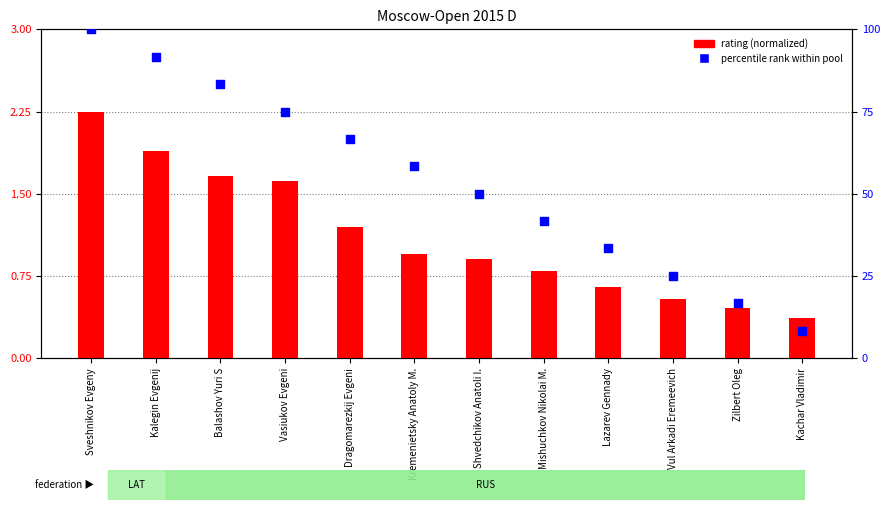

What are all the series names shown in the legend?

rating (normalized), percentile rank within pool